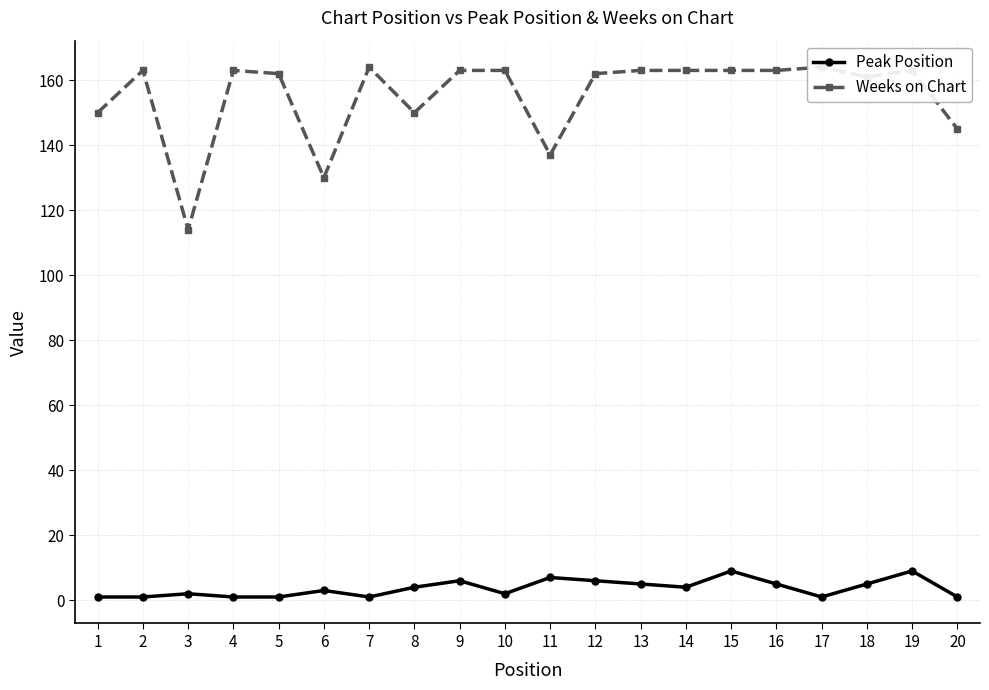

What is the sum of the Peak Position values at 7 and 15?

10